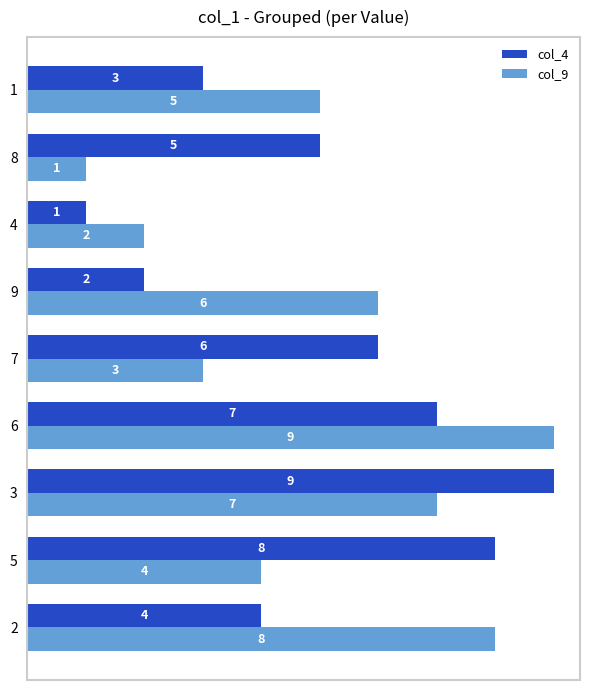

What is the spread (max minus min) of values at 2?

4